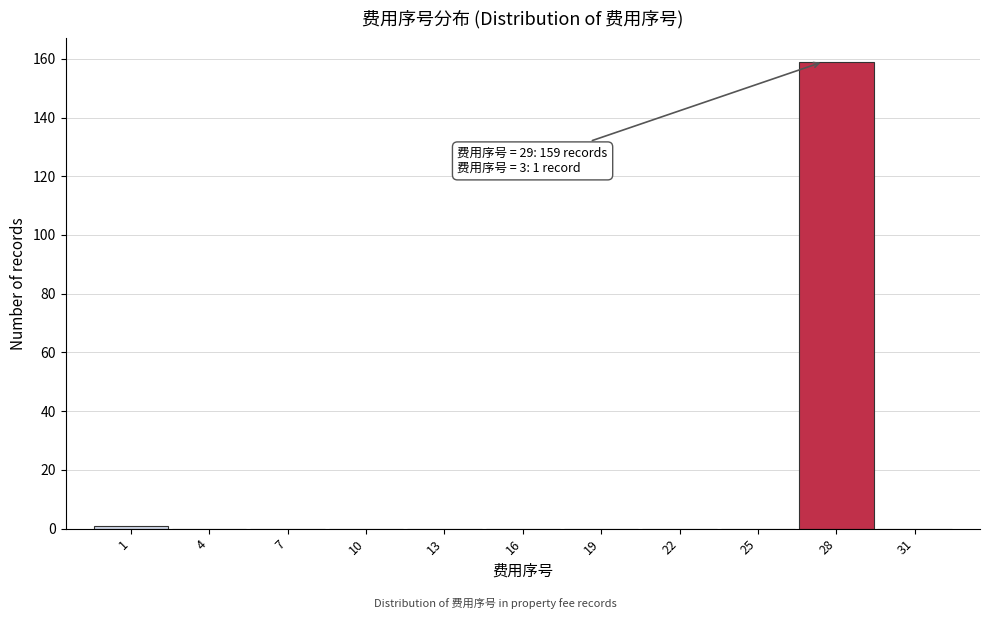

Reading left to right, what are all the values shown in this chart?

1=1	4=0	7=0	10=0	13=0	16=0	19=0	22=0	25=0	28=159	31=0